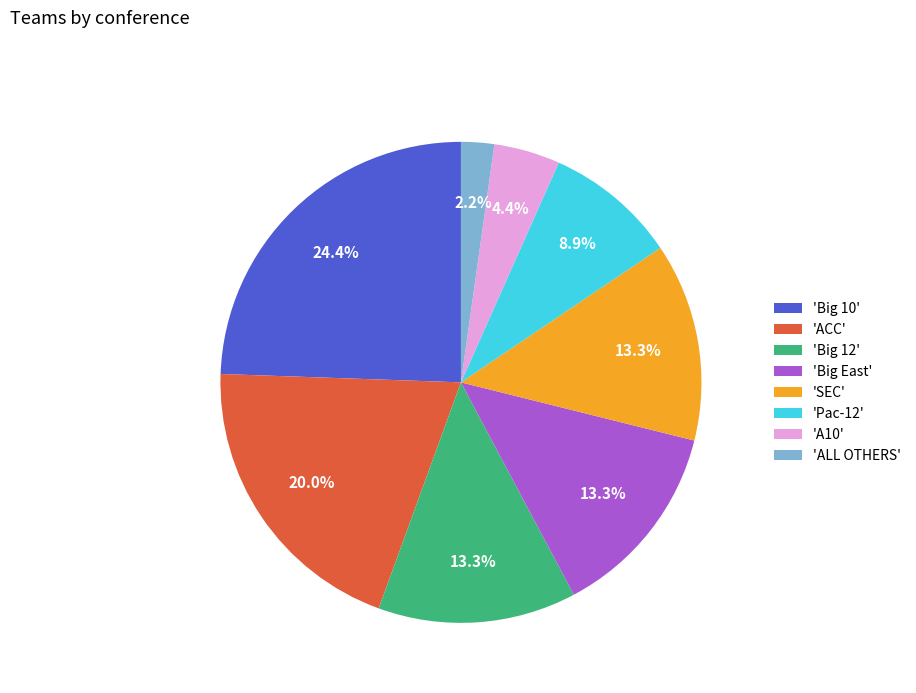

How many slices are in this pie chart?

8